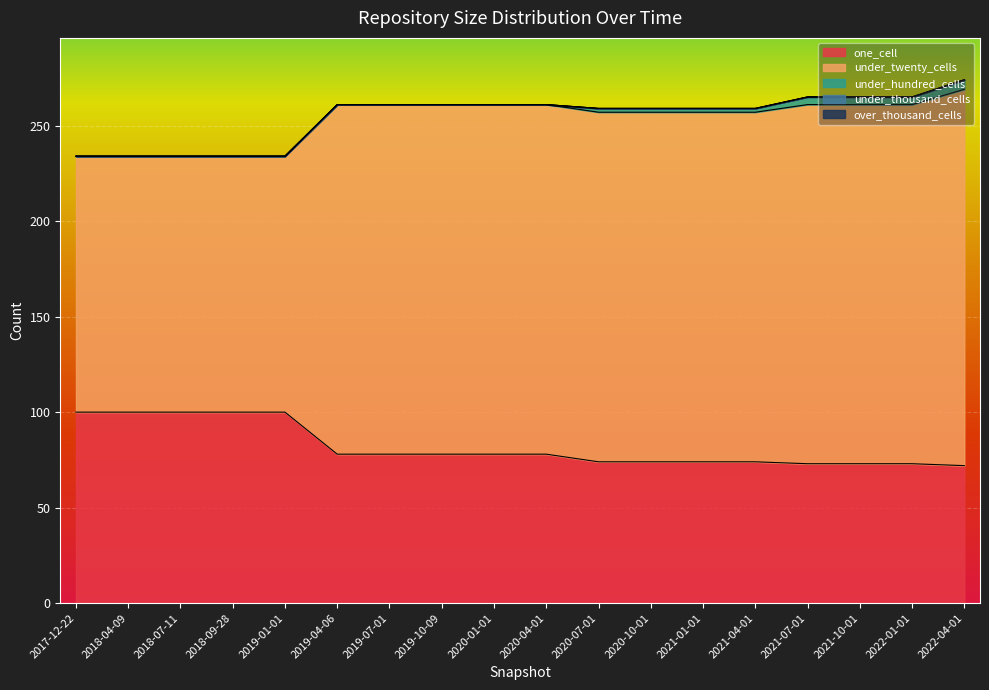

What is the maximum value for under_hundred_cells?

5